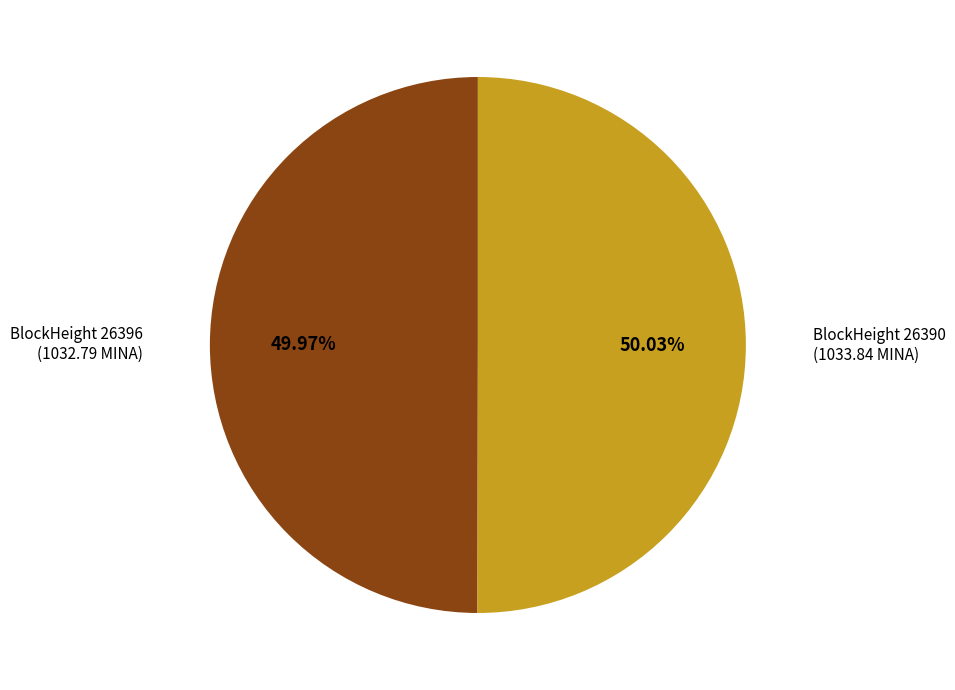

Does any single category account for the majority?

Yes